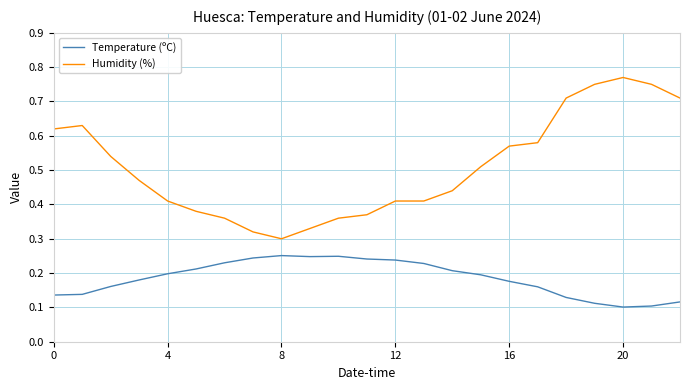

What are all the series names shown in the legend?

Temperature (ºC), Humidity (%)